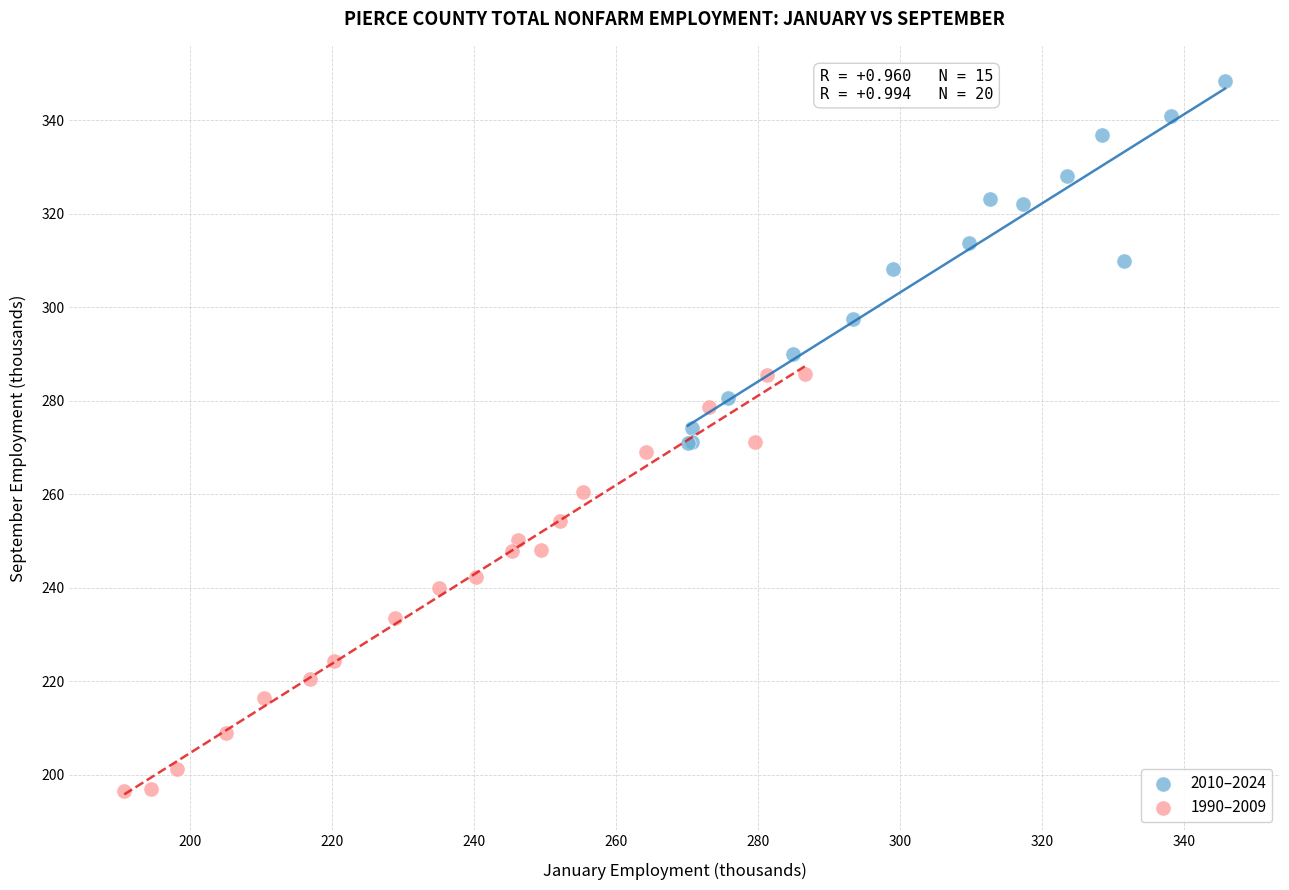

Which series reaches the minimum Y coordinate?

1990–2009